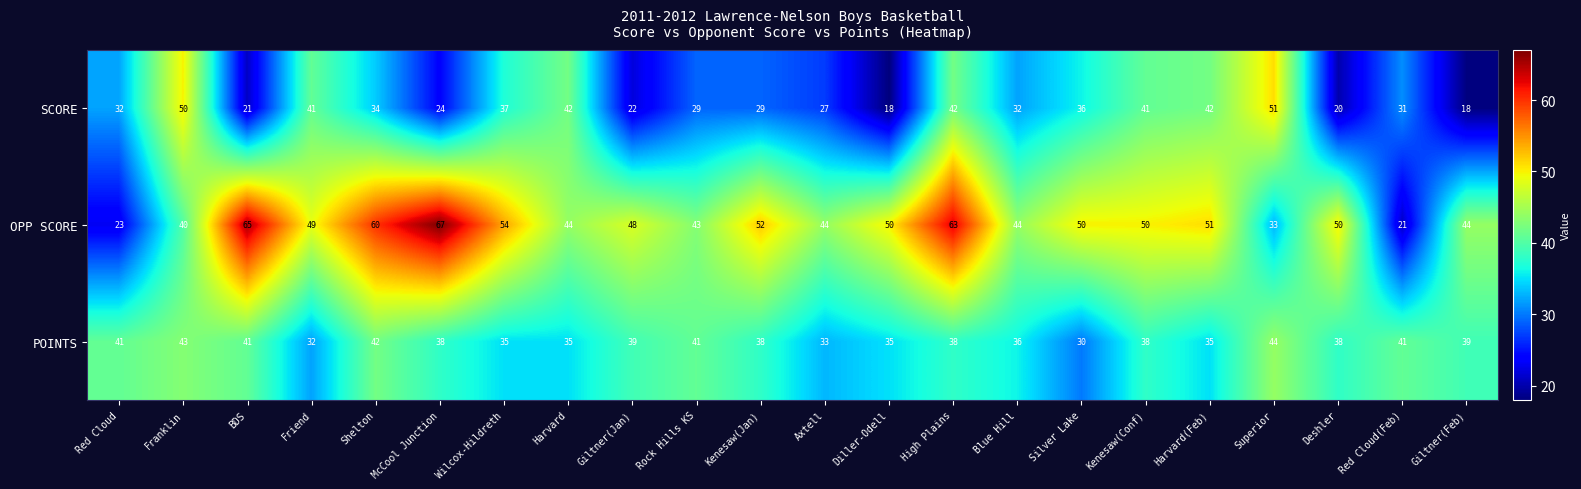

True or false: OPP SCORE has a value of 52 at Kenesaw(Jan).

True